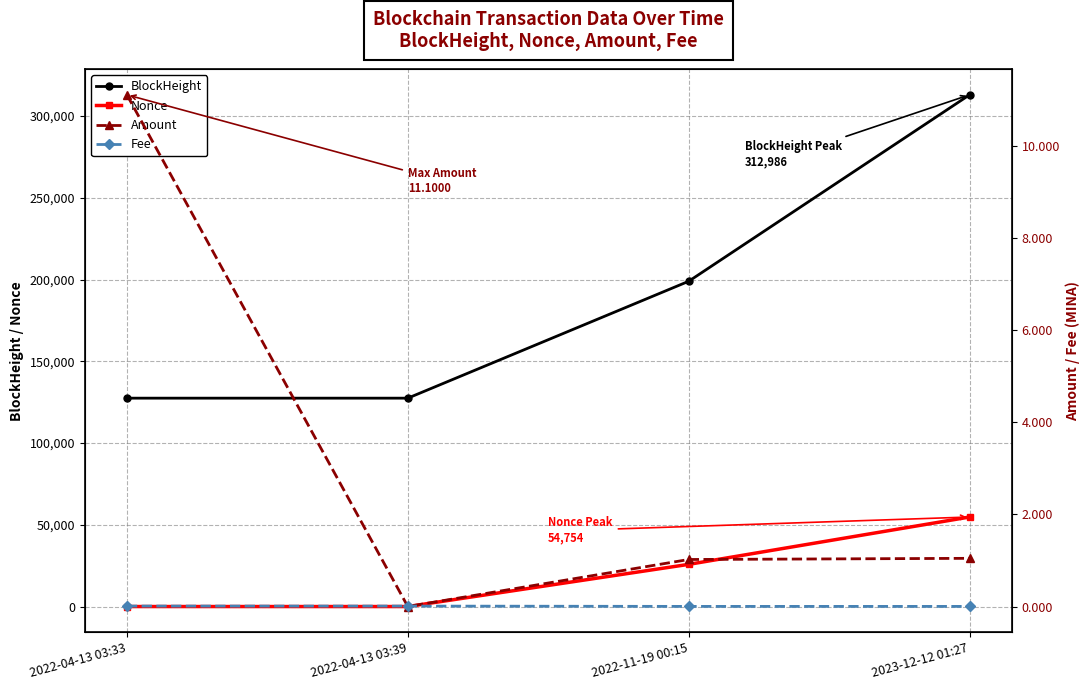

How many data points in Amount are less than 1?

1